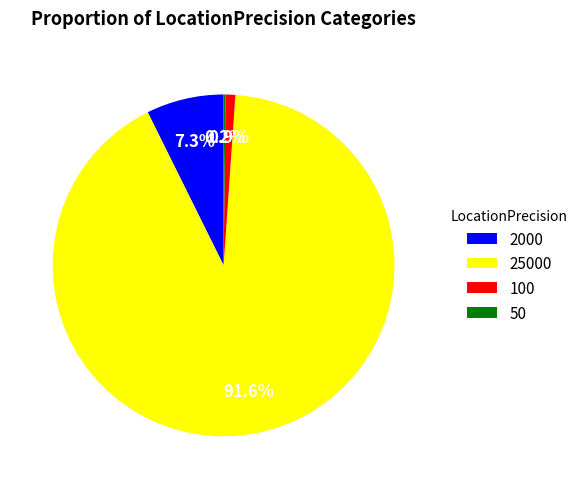

What is the total percentage of 2000 and 100?

8.2%